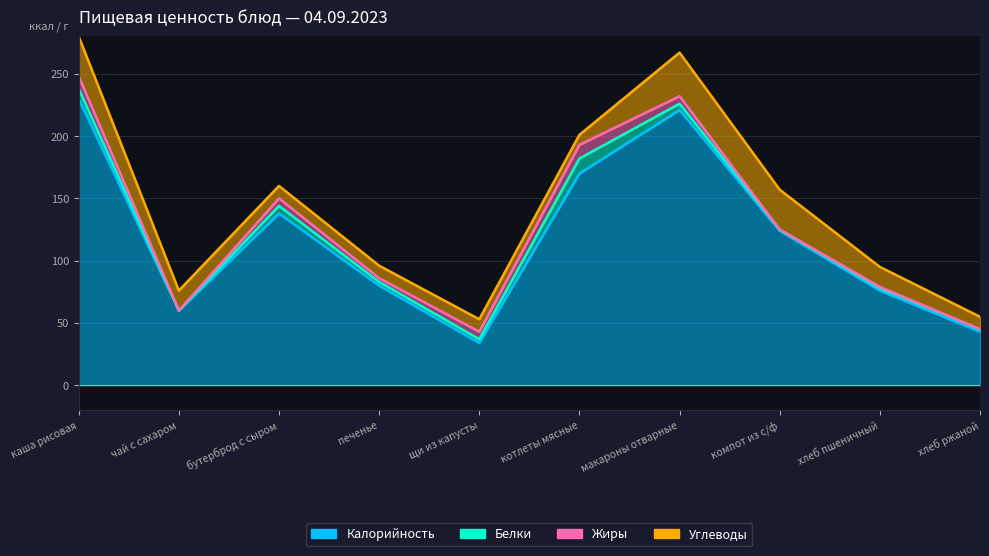

List the series in order of their peak value, highest first.

Калорийность, Углеводы, Белки, Жиры